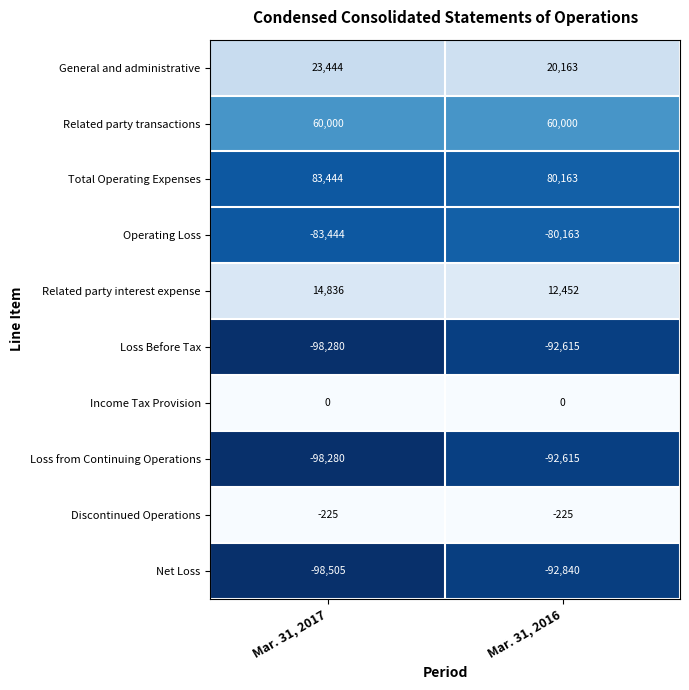

Which series has the largest total across all categories?

Total Operating Expenses